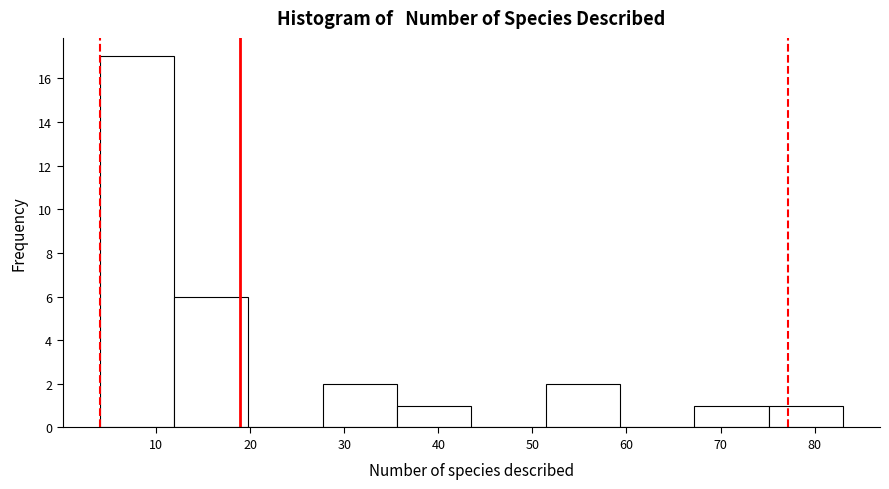

Which range on the x-axis has the tallest bar?

4.0 to 11.9